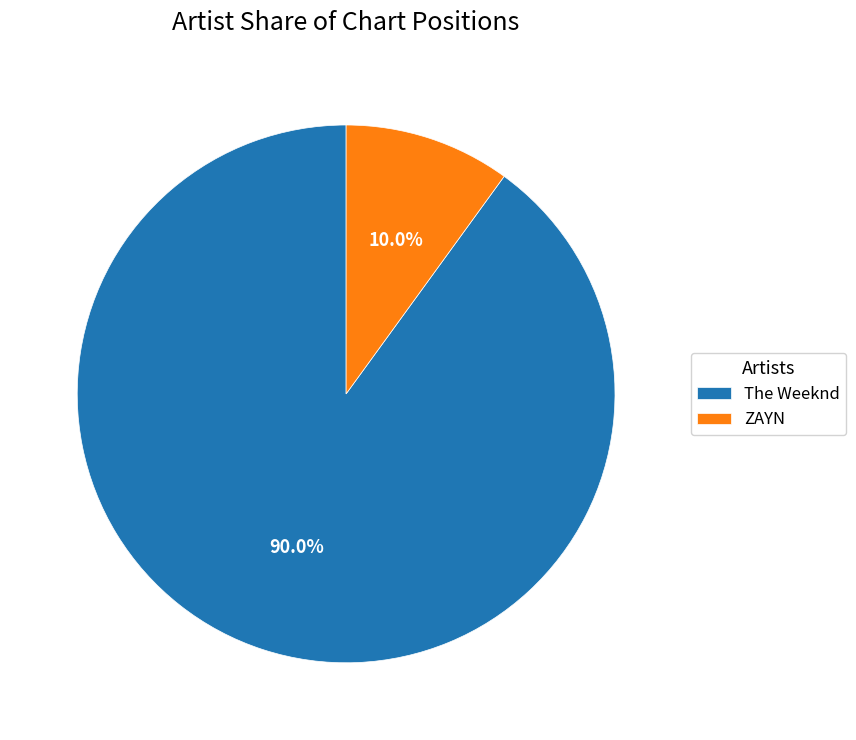

To the nearest percent, what is the difference between the largest and smallest slice percentages?

80%